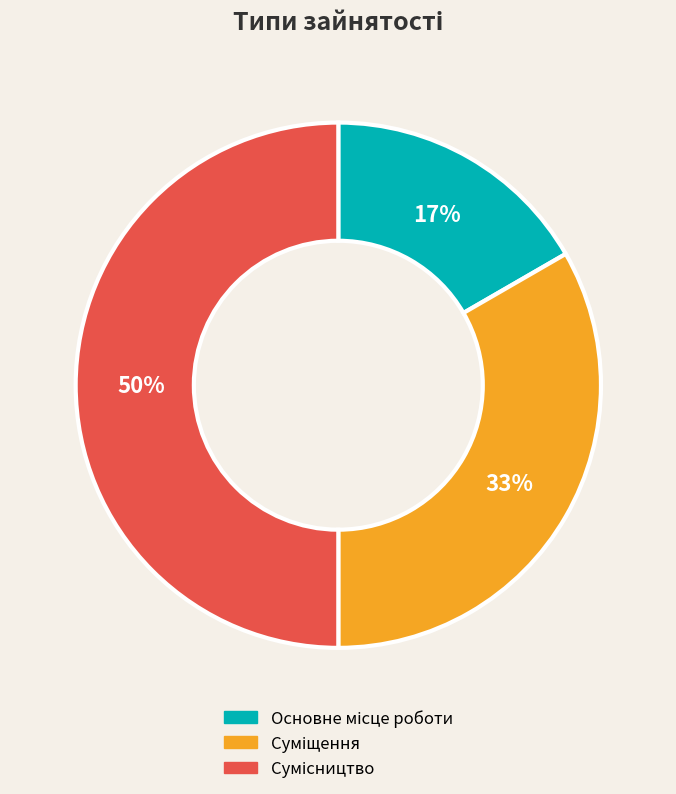

To the nearest percent, what is the average slice percentage?

33%